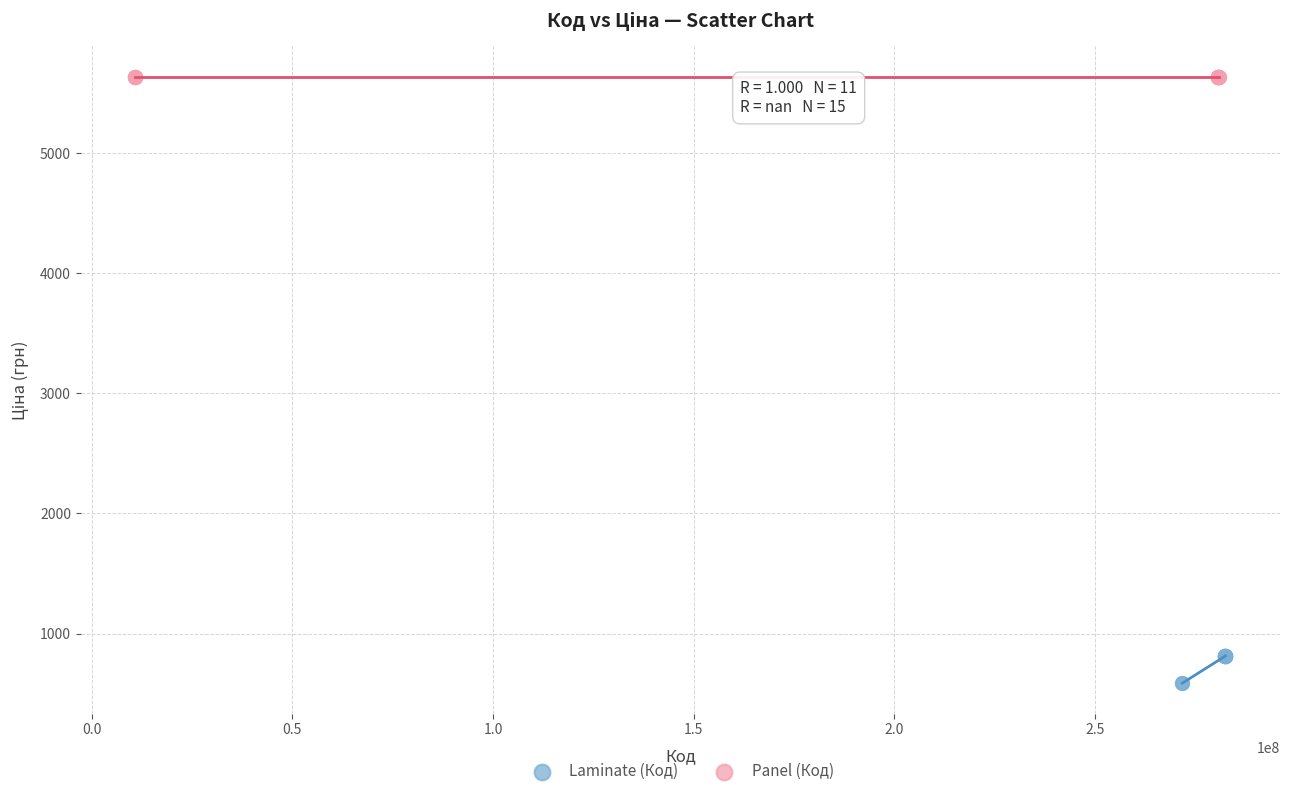

Which series contains the lowest Y value?

Laminate (Код)